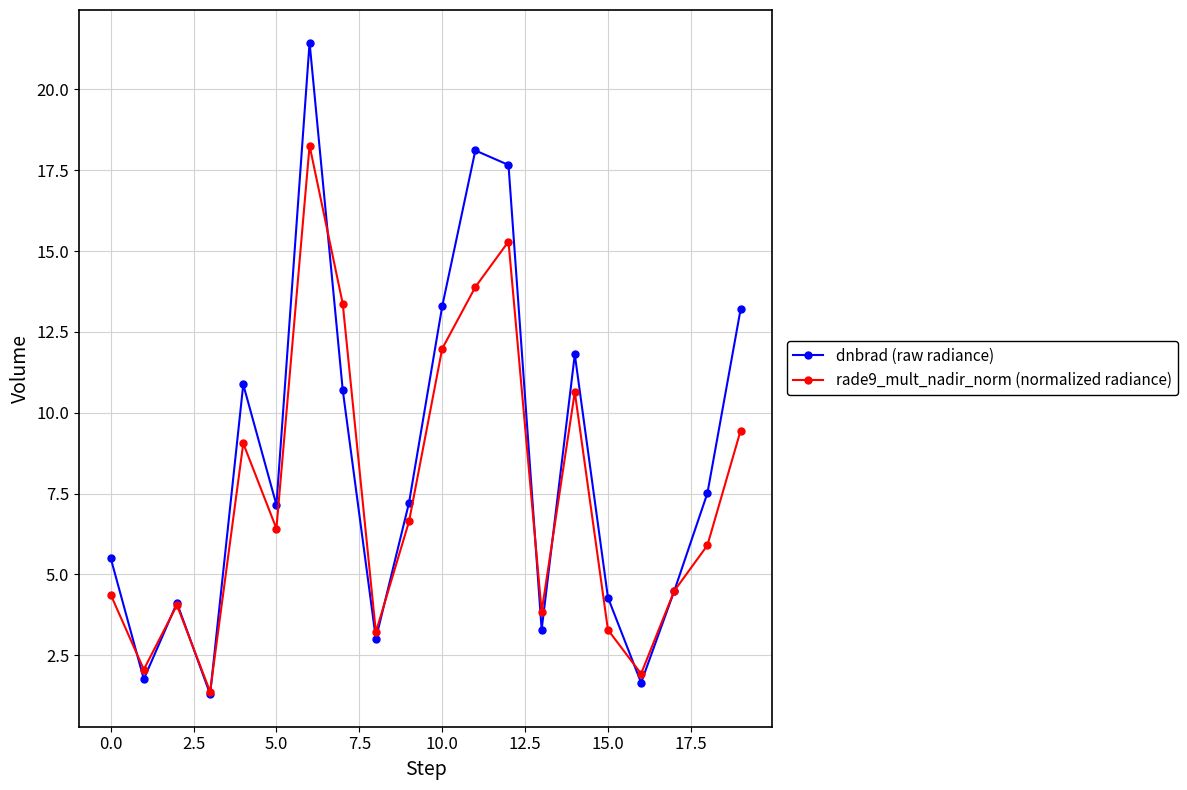

How many values in the rade9_mult_nadir_norm (normalized radiance) series are below 6?

10